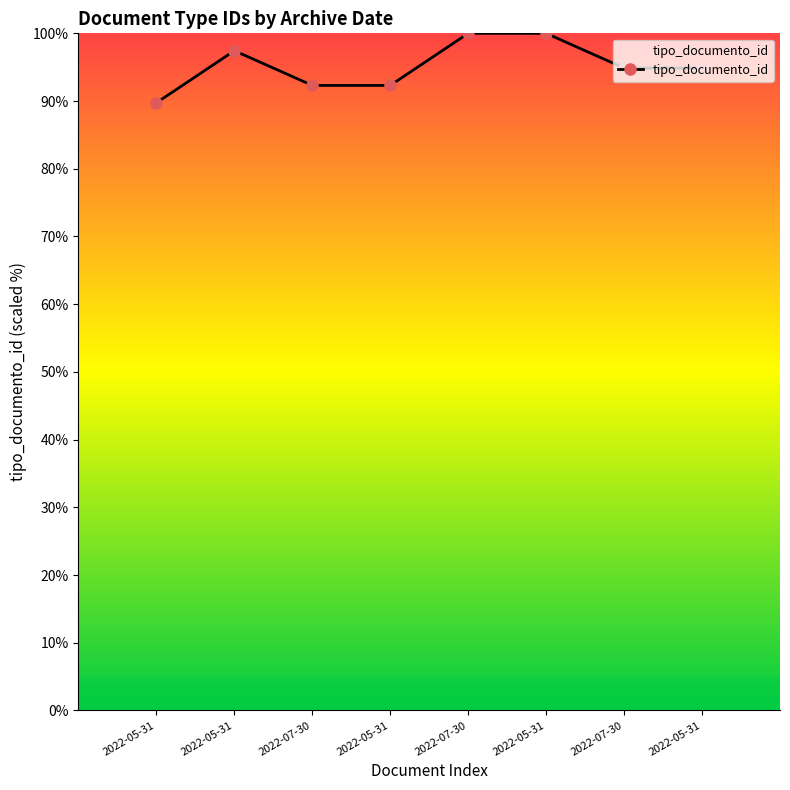

At which label does the data first exceed 94?

2022-05-31